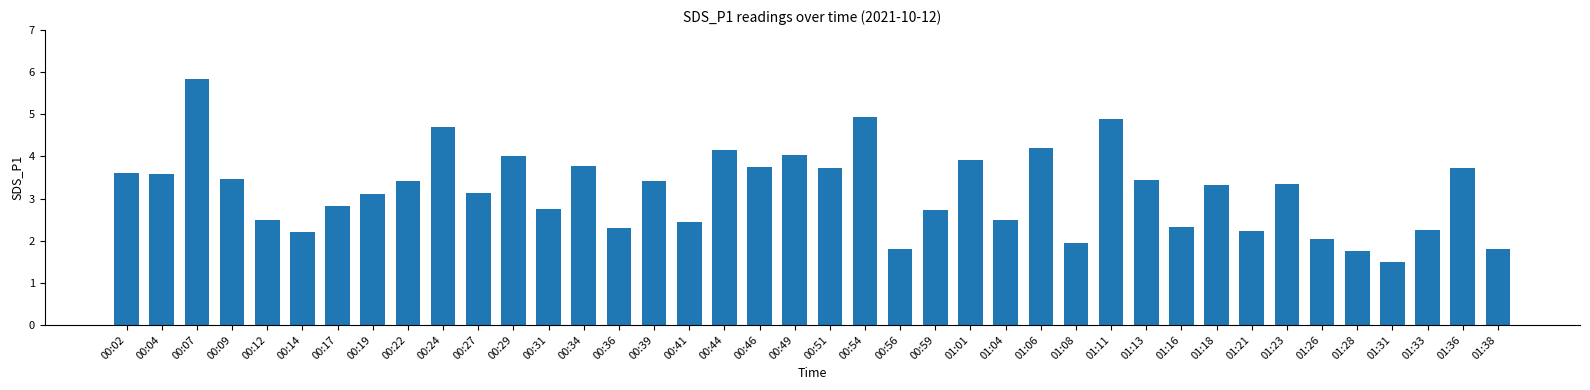

What is the sum of the values at 01:31 and 00:56?

3.3